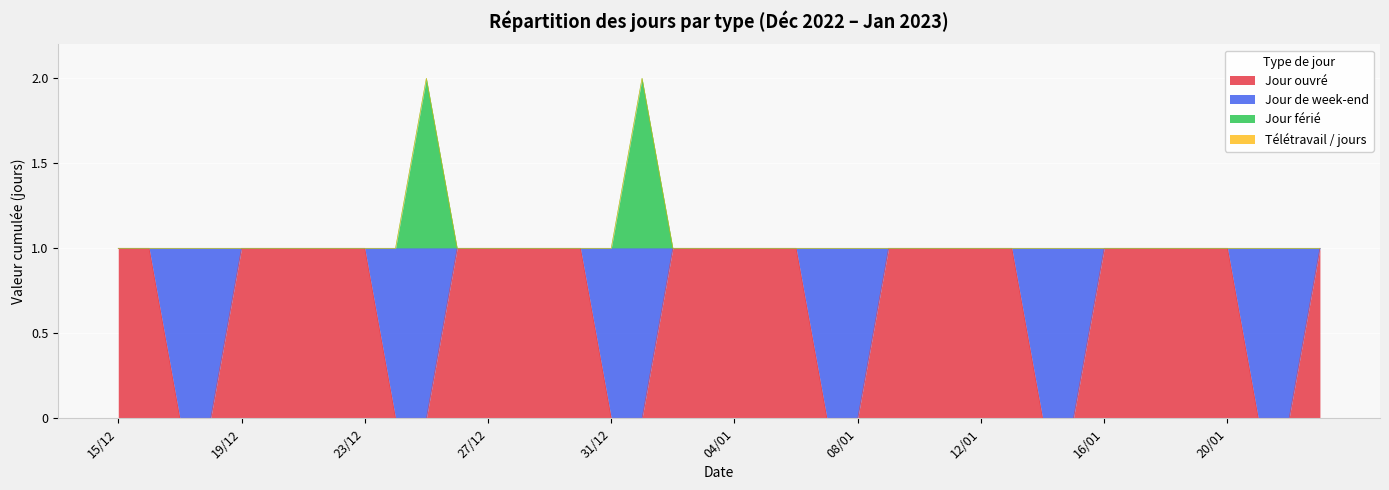

At which category does Jour férié reach its first local peak?

25/12